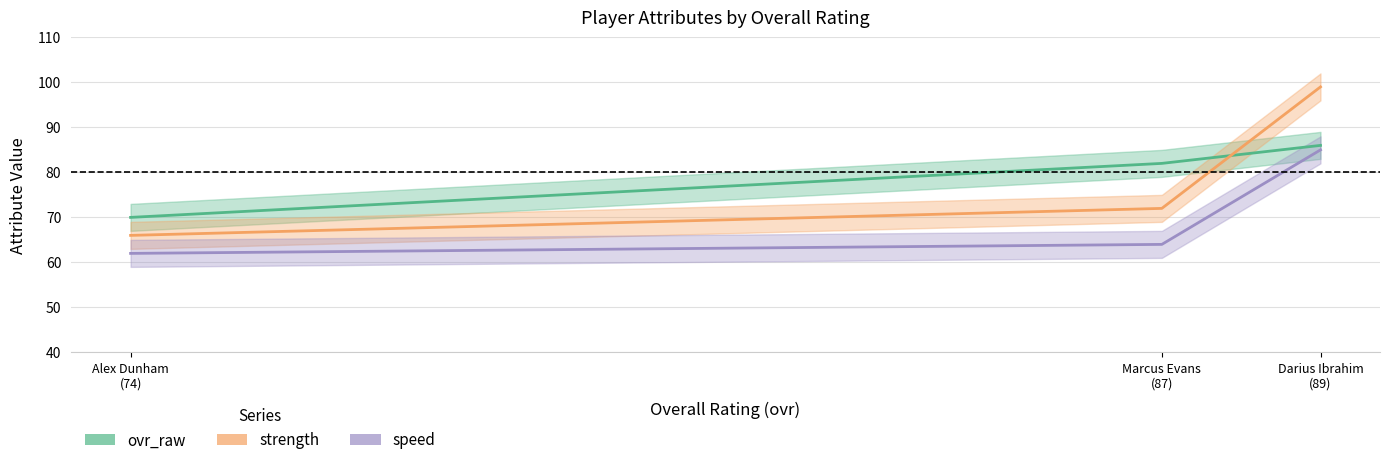

At how many categories does at least one series exceed 75?

2